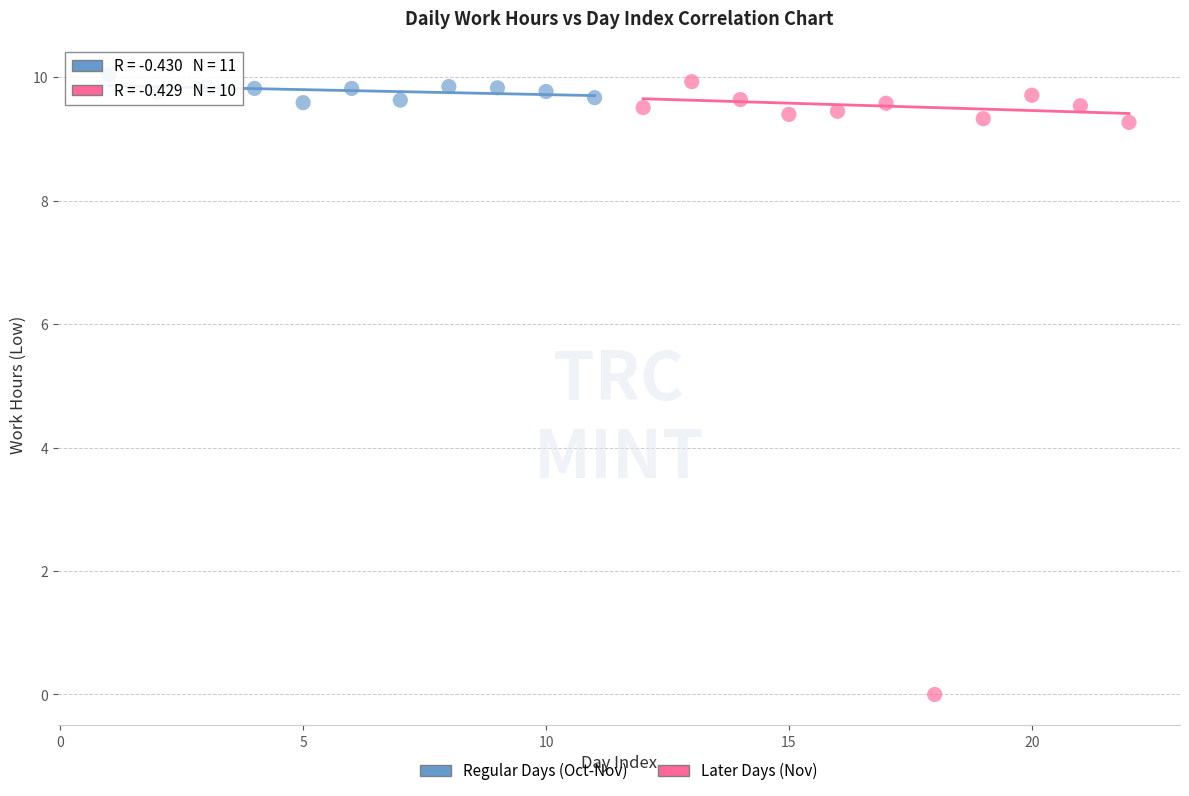

Which series has the largest Y range (max minus min)?

Later Days (Nov)